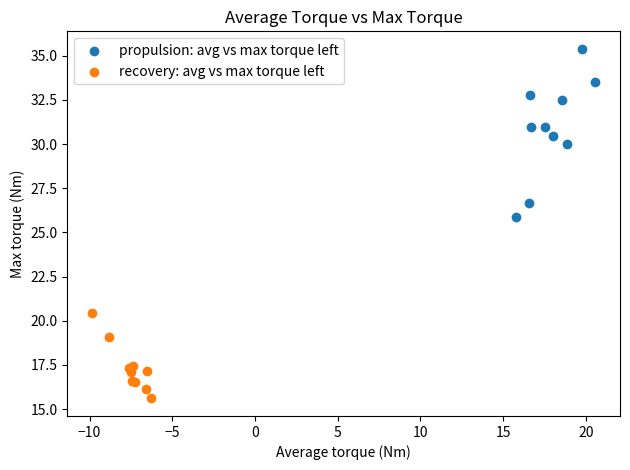

Which series reaches the minimum Y coordinate?

recovery: avg vs max torque left